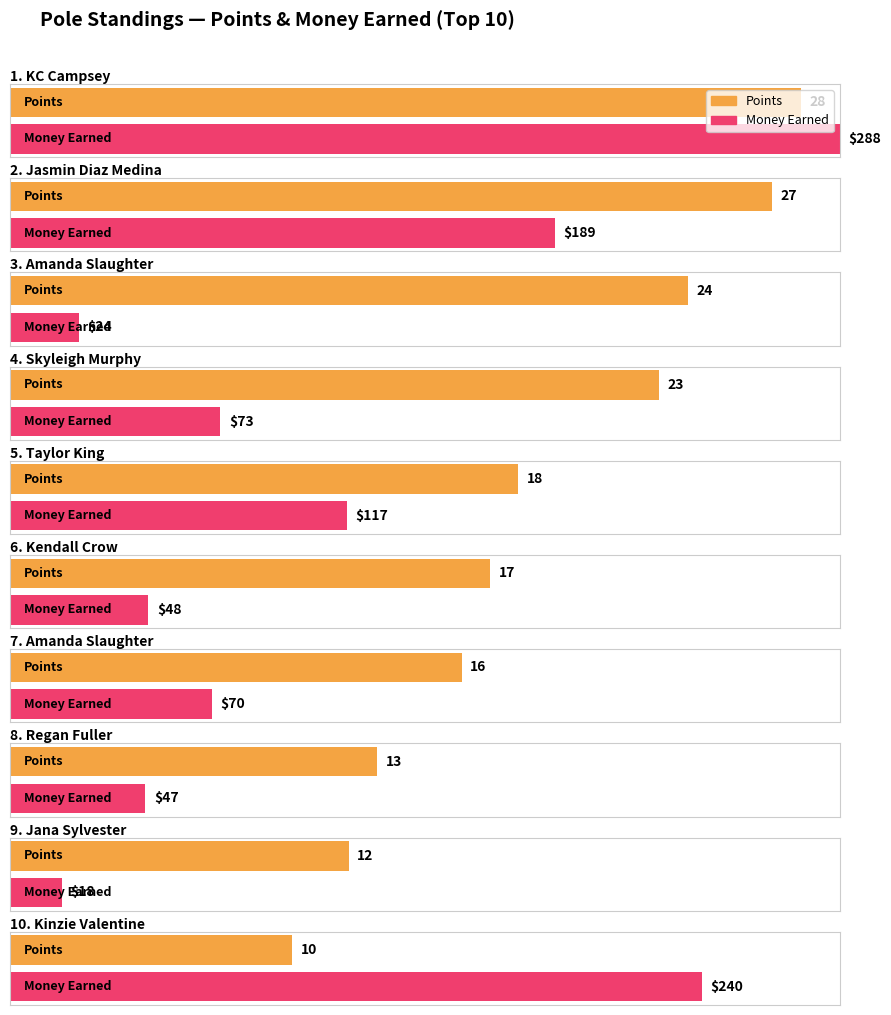

What is the value of the Points bar at the 1st from the left?

28